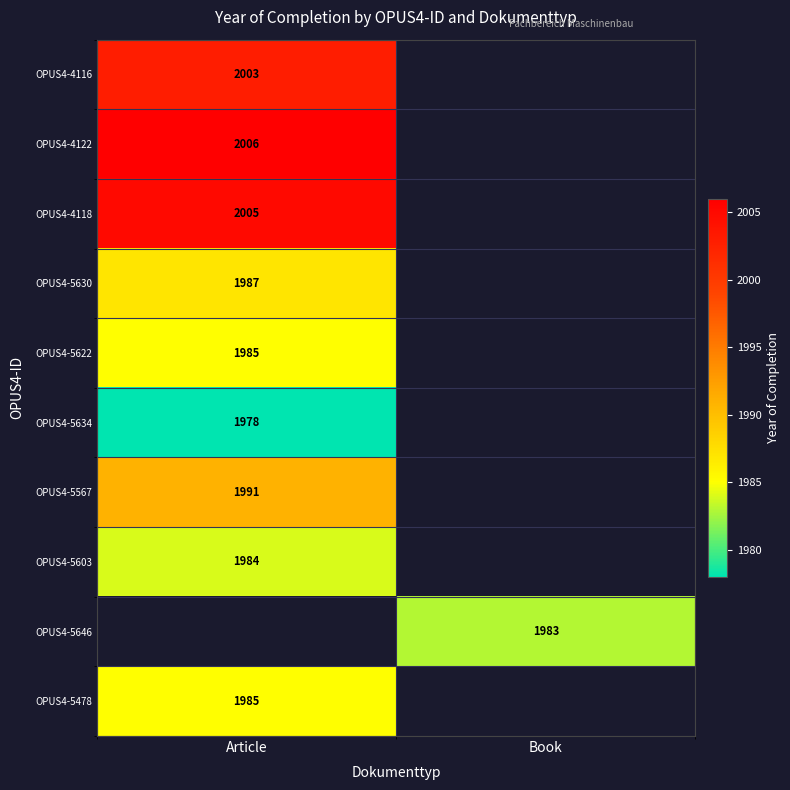

The OPUS4-5630 series shows 2838.7 at Article. True or false?

False